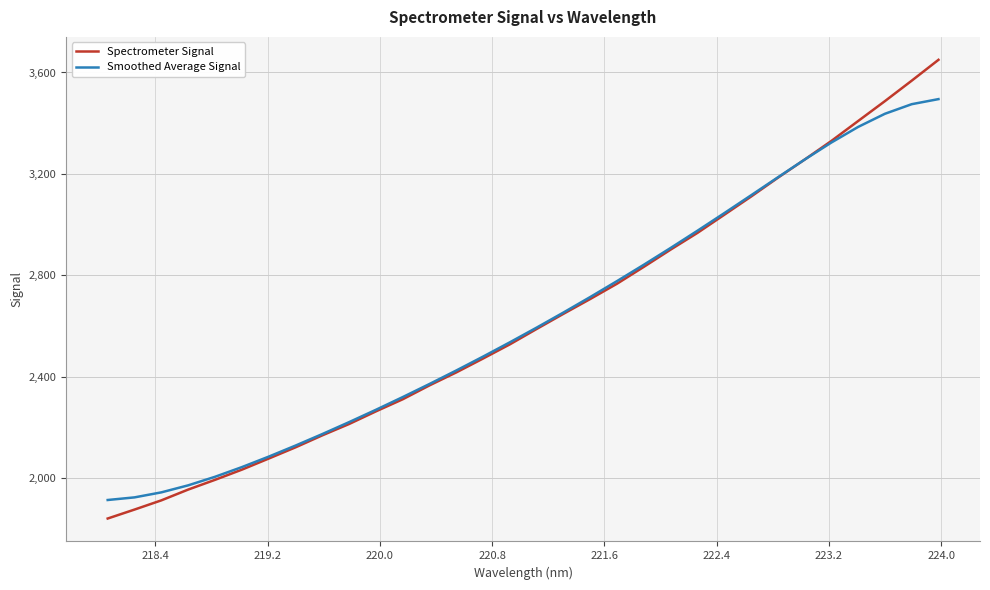

Which series has the largest range (max minus min)?

Spectrometer Signal